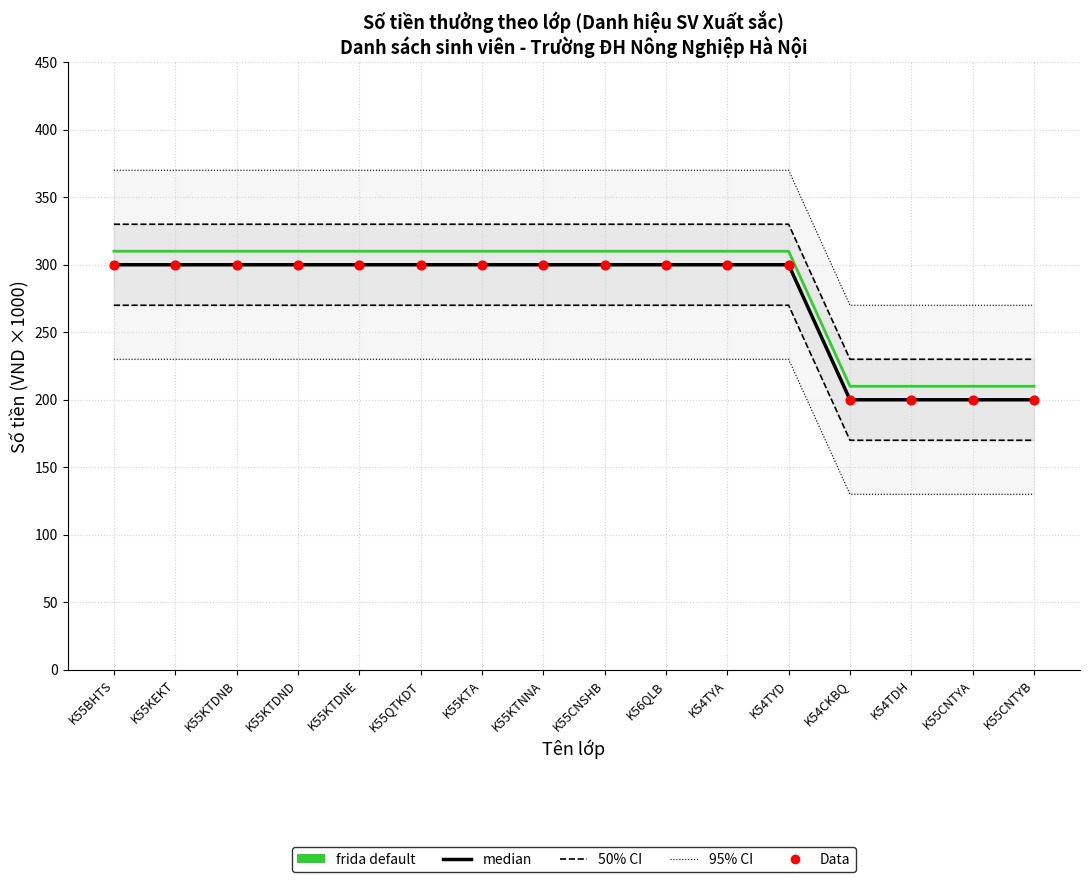

Which series has the widest spread of Y values?

median